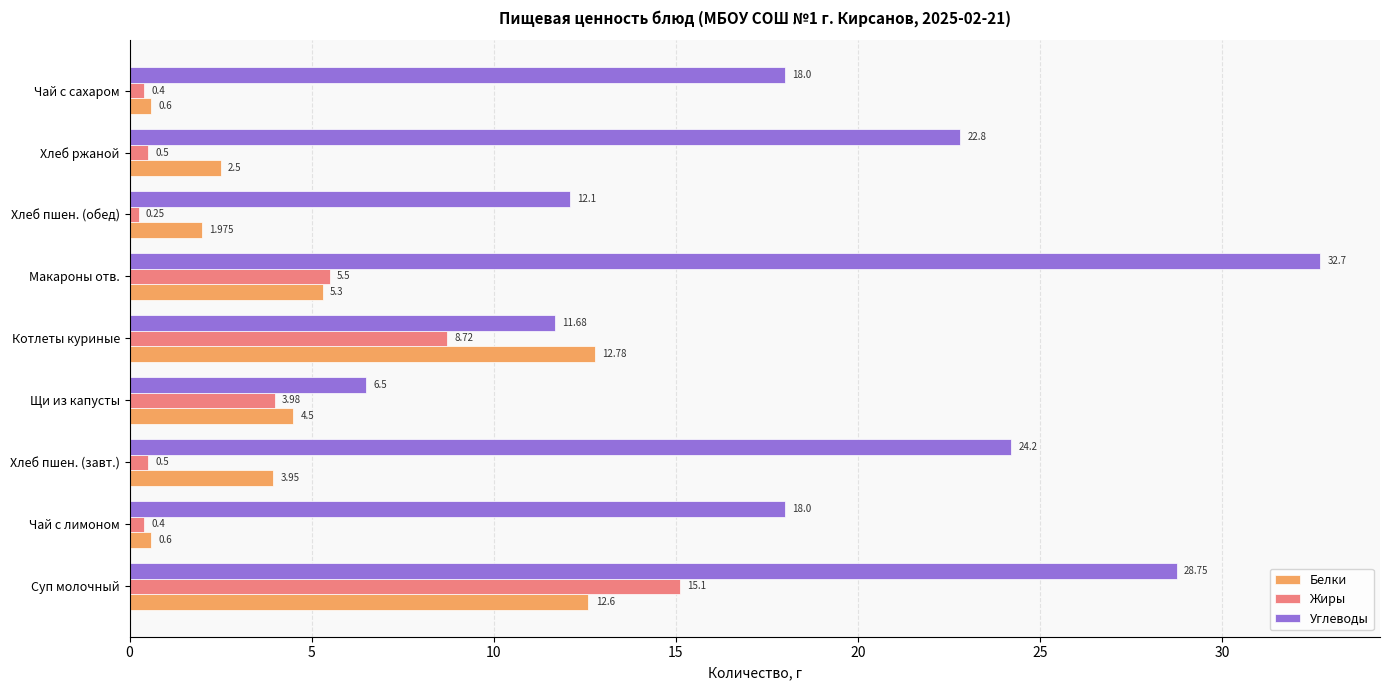

At Чай с сахаром, list the series in order from smallest to largest.

Жиры, Белки, Углеводы